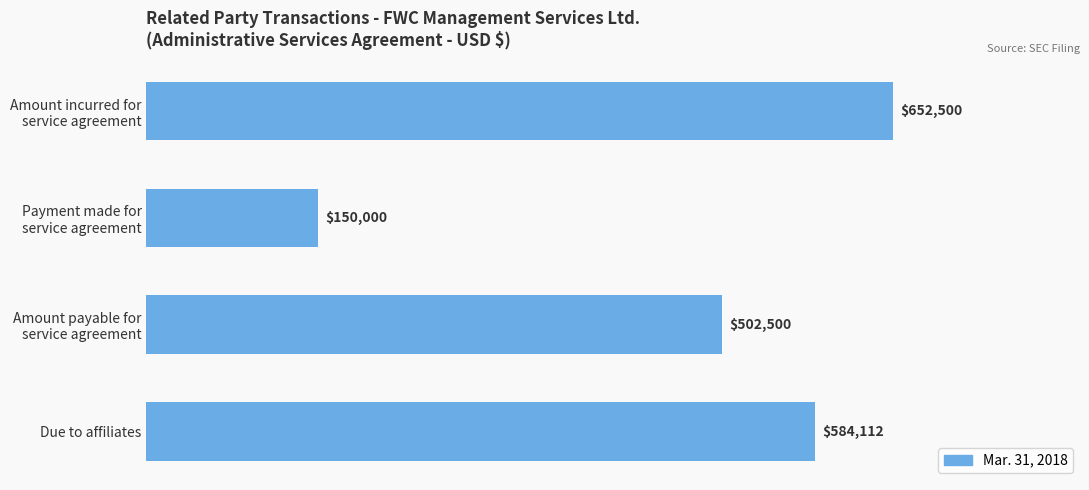

Rank the categories by value from lowest to highest.

Payment made for
service agreement, Amount payable for
service agreement, Due to affiliates, Amount incurred for
service agreement